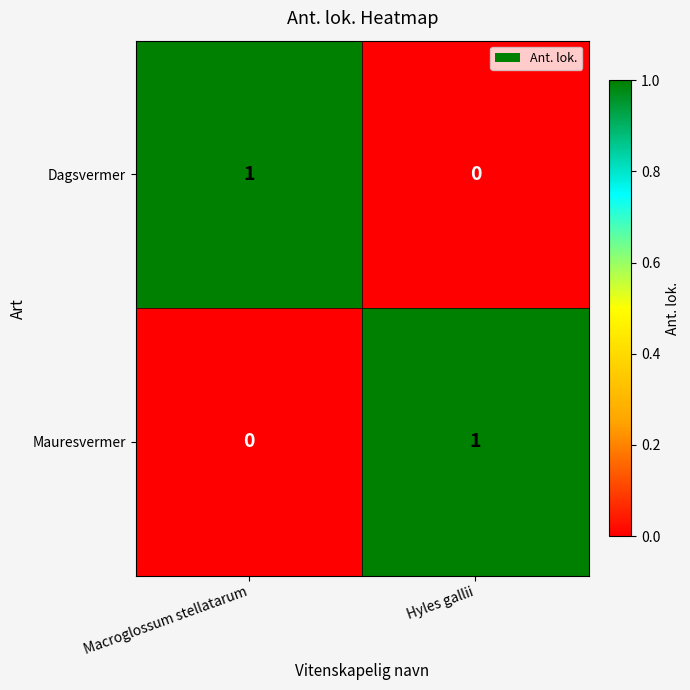

What is the spread (max minus min) of values at Macroglossum stellatarum?

1